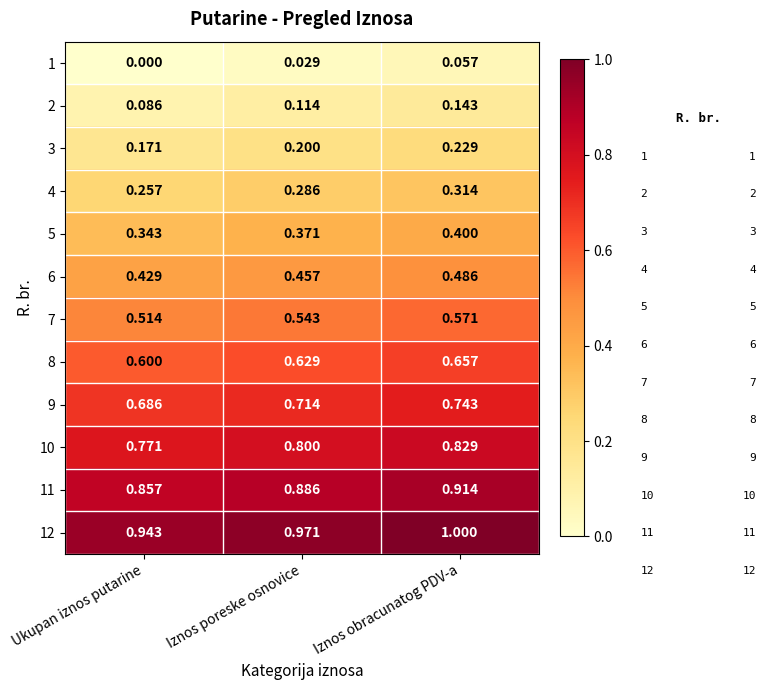

At which category does the chart reach its minimum across all series?

Ukupan iznos putarine